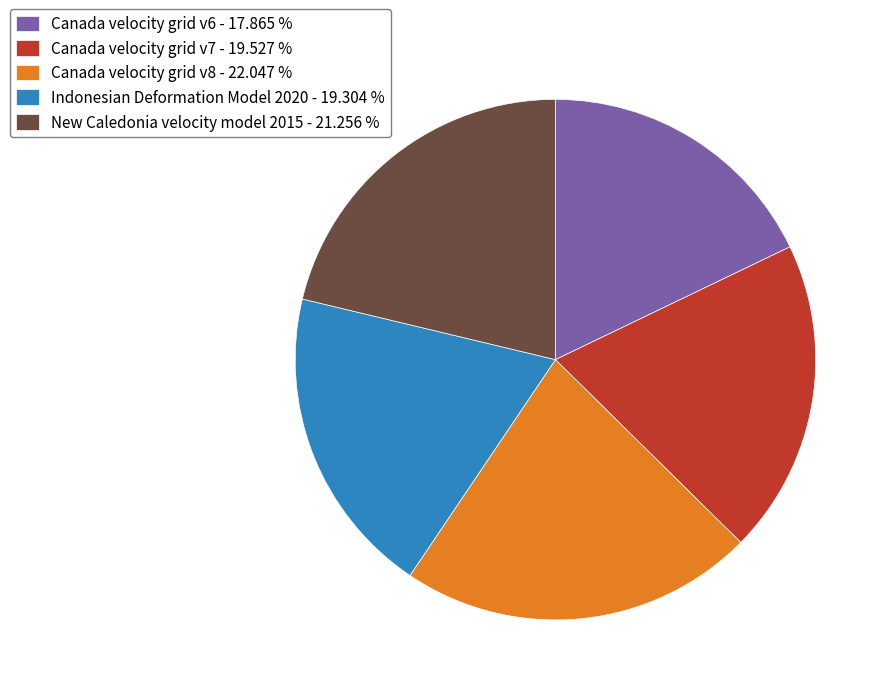

Combined, do Canada velocity grid v8 and New Caledonia velocity model 2015 account for over 50%?

No